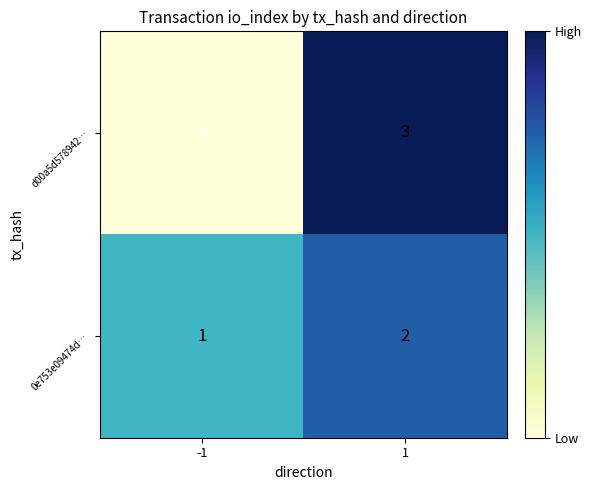

What is the sum of the 0e753e09474d… values at 1 and -1?

3